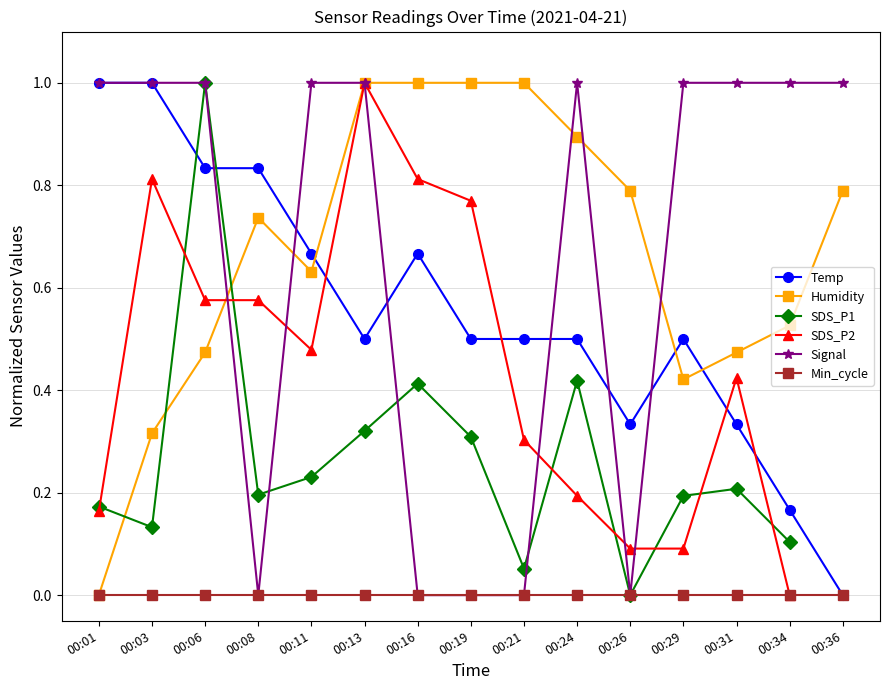

How many interior local valleys does the Humidity series have?

2